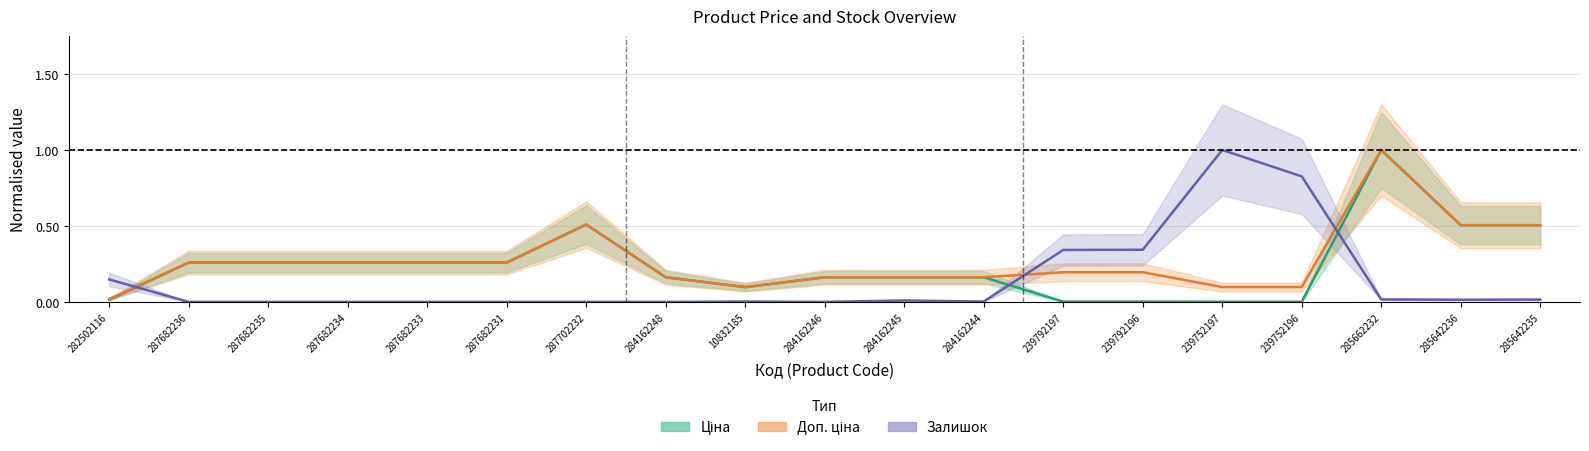

At which category is the sum across all series the highest?

285662232